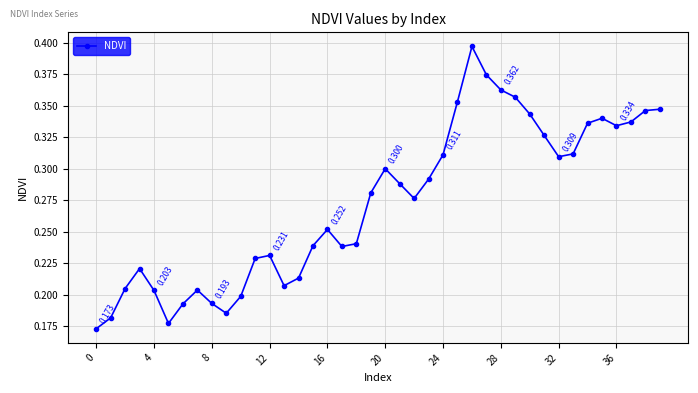

True or false: the data has more than 0 interior local peaks.

True